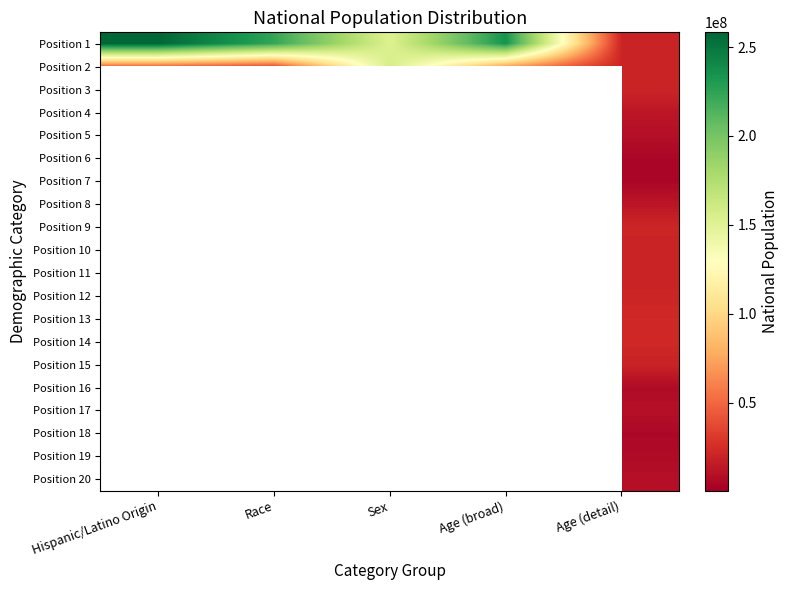

Which series has the largest range (max minus min)?

Position 1